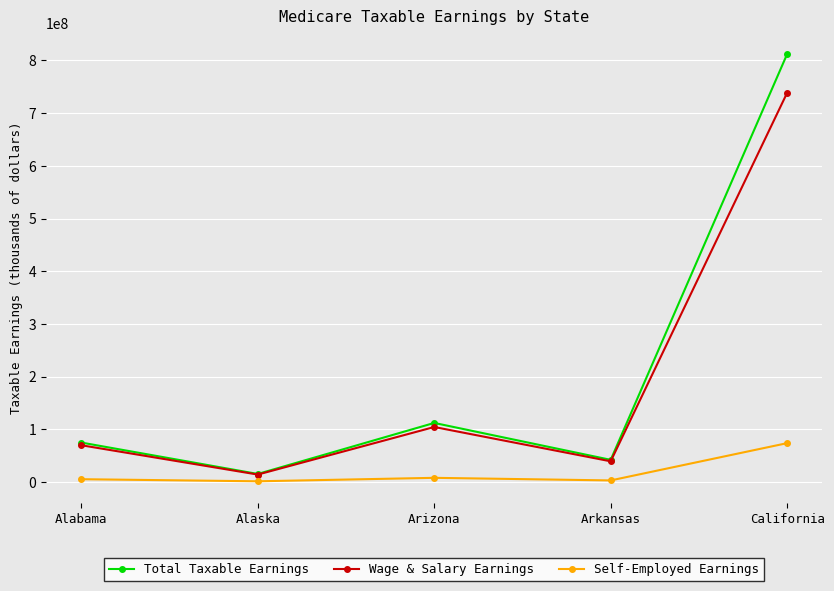

What is the value of the Wage & Salary Earnings point at the 4th from the left?

39067383